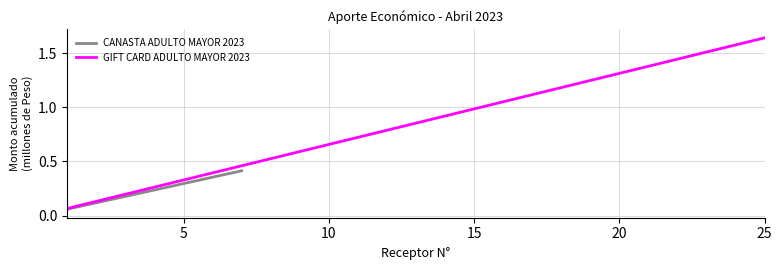

True or false: CANASTA ADULTO MAYOR 2023 and GIFT CARD ADULTO MAYOR 2023 intersect in this chart.

False